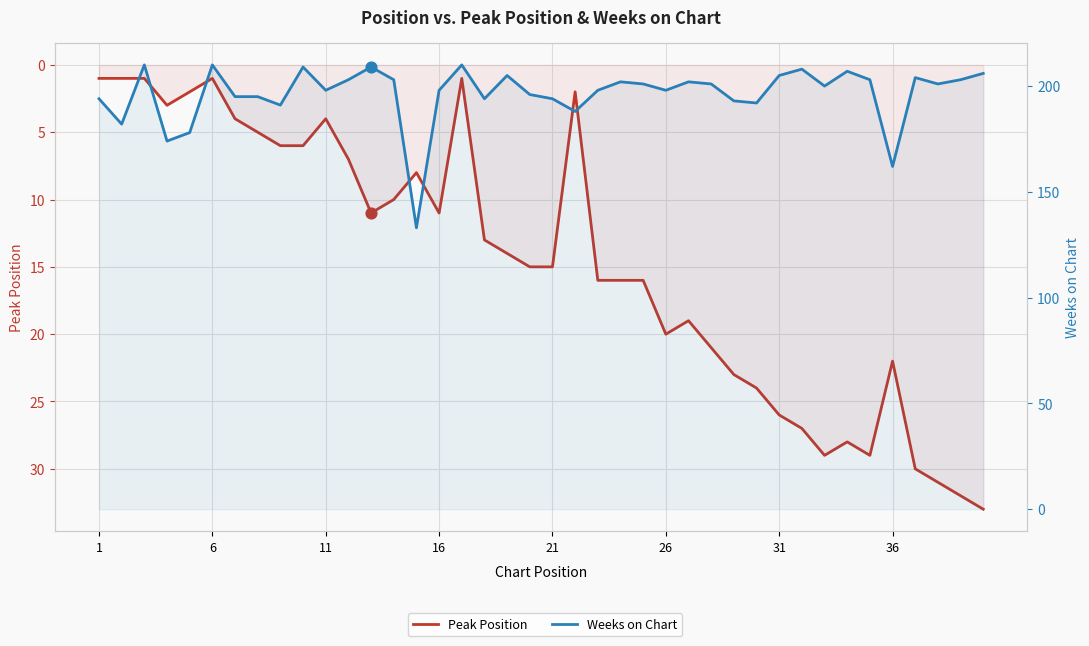

Which series reaches the minimum Y coordinate?

Peak Position